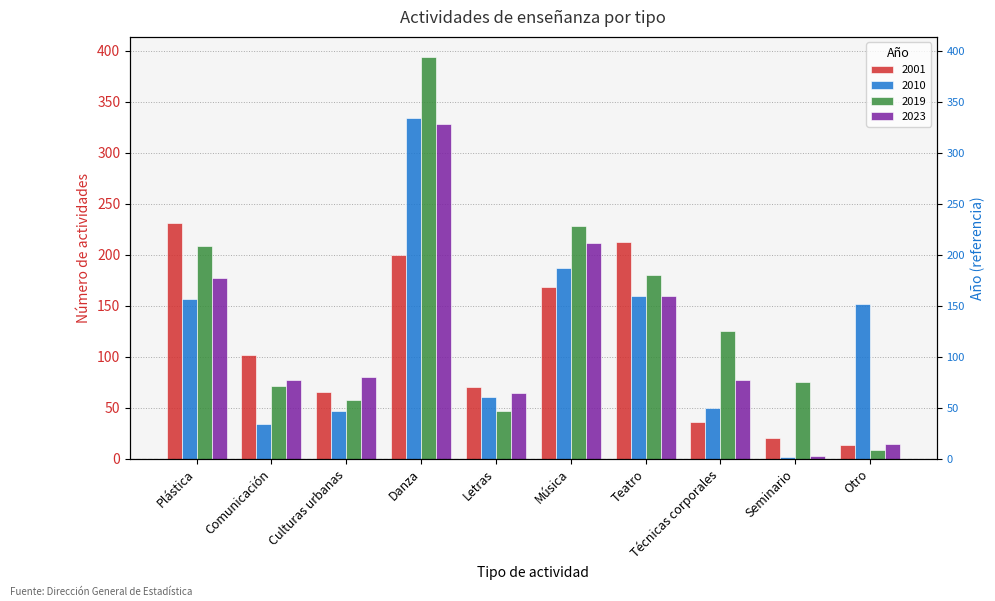

What is the label of the 10th bar from the left?

Otro